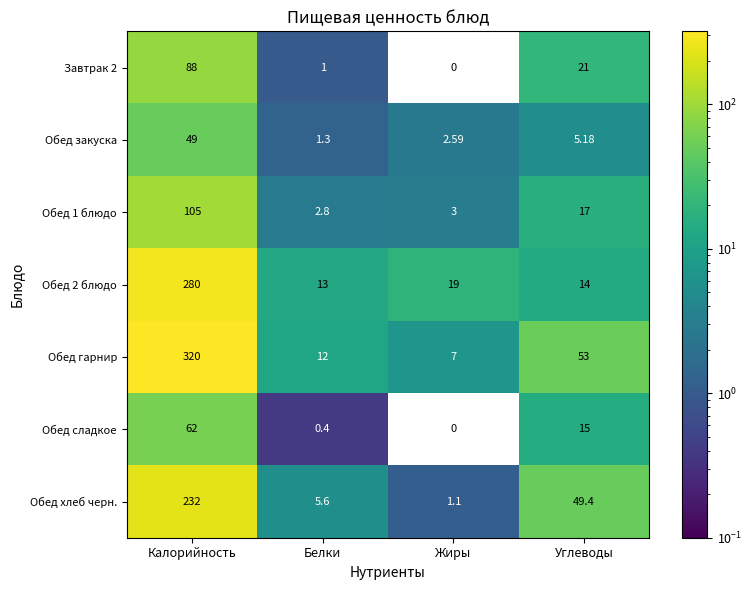

List the labels in order of Обед хлеб черн. value, smallest first.

Жиры, Белки, Углеводы, Калорийность